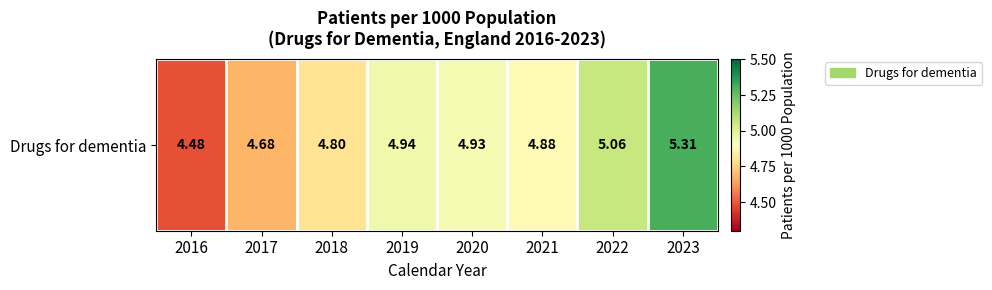

List the labels in order of value, smallest first.

2016, 2017, 2018, 2021, 2020, 2019, 2022, 2023